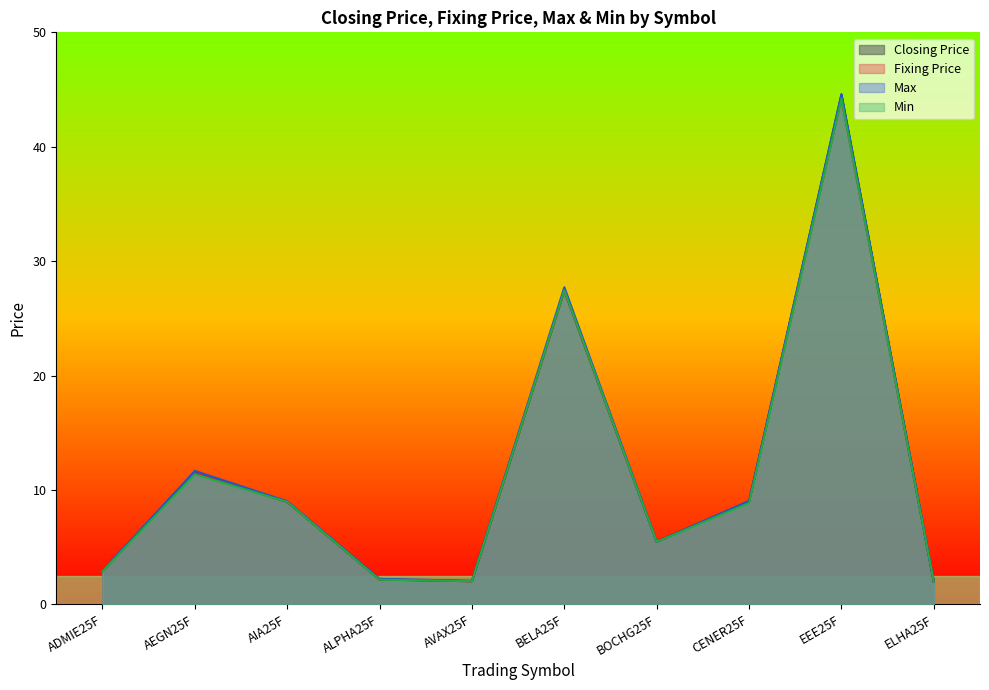

Reading left to right, list all the values displayed in this chart.

Closing Price: 2.9	11.5	9.0	2.2	2.0	27.5	5.5	9.0	44.5	2.0
Fixing Price: 2.9	11.5	9.0	2.2	2.0	27.4	5.5	9.0	44.2	2.0
Max: 2.9	11.7	9.0	2.2	2.1	27.7	5.5	9.1	44.6	2.0
Min: 2.9	11.4	9.0	2.2	2.0	27.5	5.5	8.9	44.2	2.0